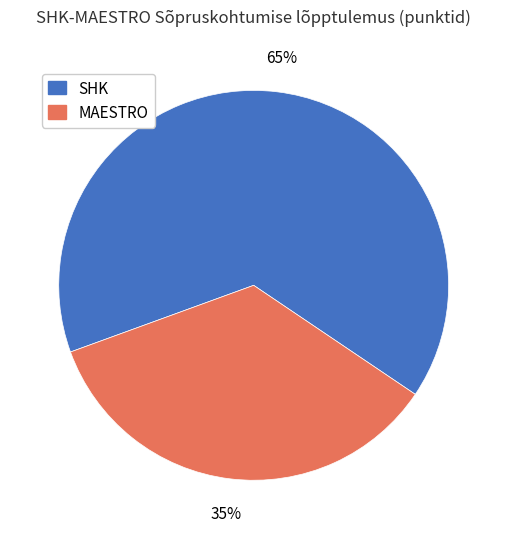

Which has a higher value, MAESTRO or SHK?

SHK